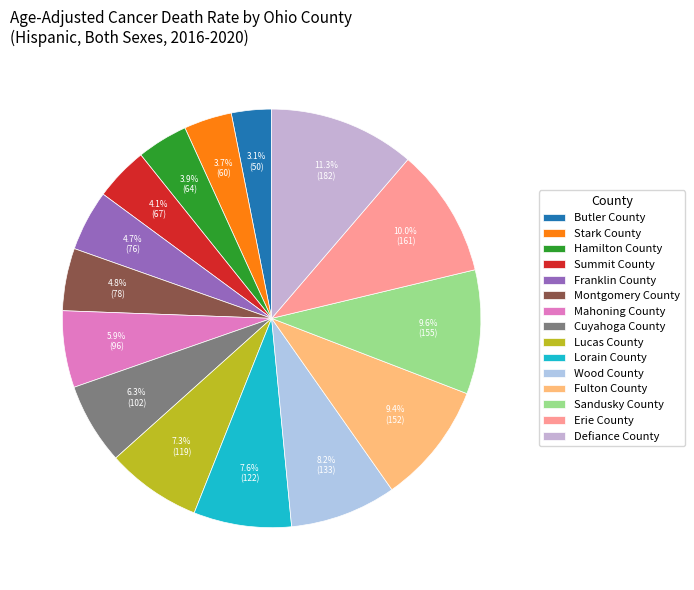

What percentage is NOT represented by Montgomery County?

95.2%